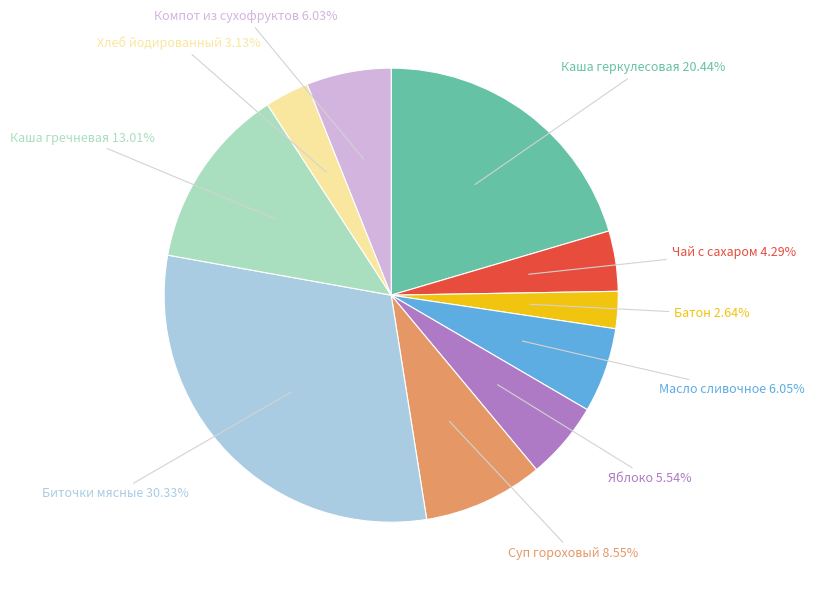

To the nearest percent, what portion does Батон represent?

3%